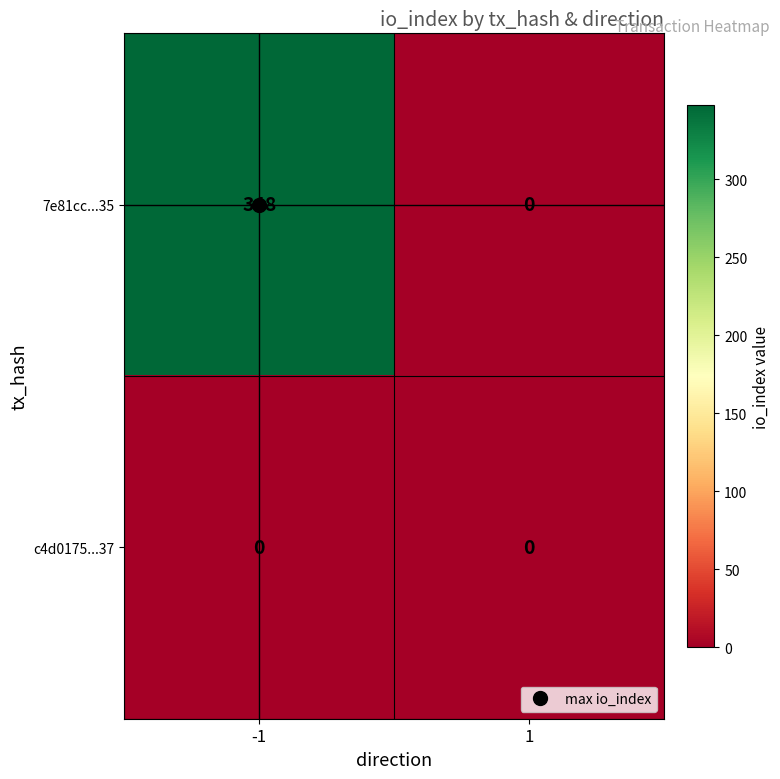

List the series in order of their peak value, highest first.

7e81cc...35, c4d0175...37